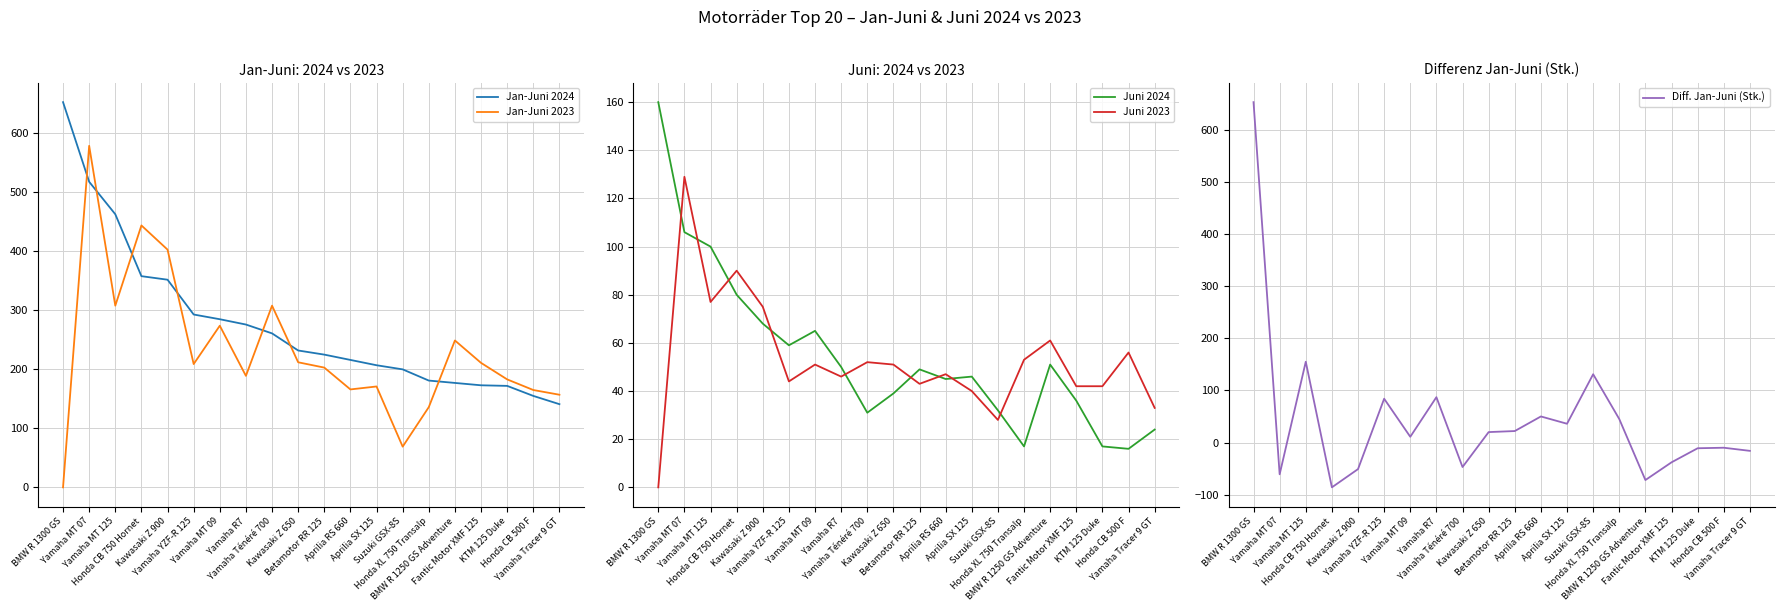

What is the sum of the Jan-Juni 2024 values at Yamaha Tracer 9 GT and BMW R 1300 GS?

794